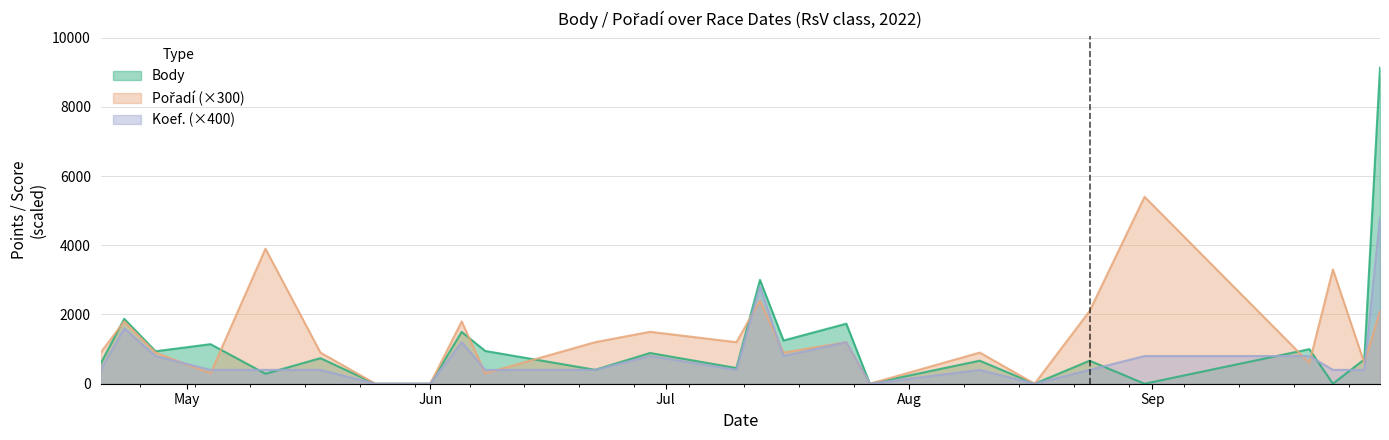

How many values in Pořadí are above zero?

21